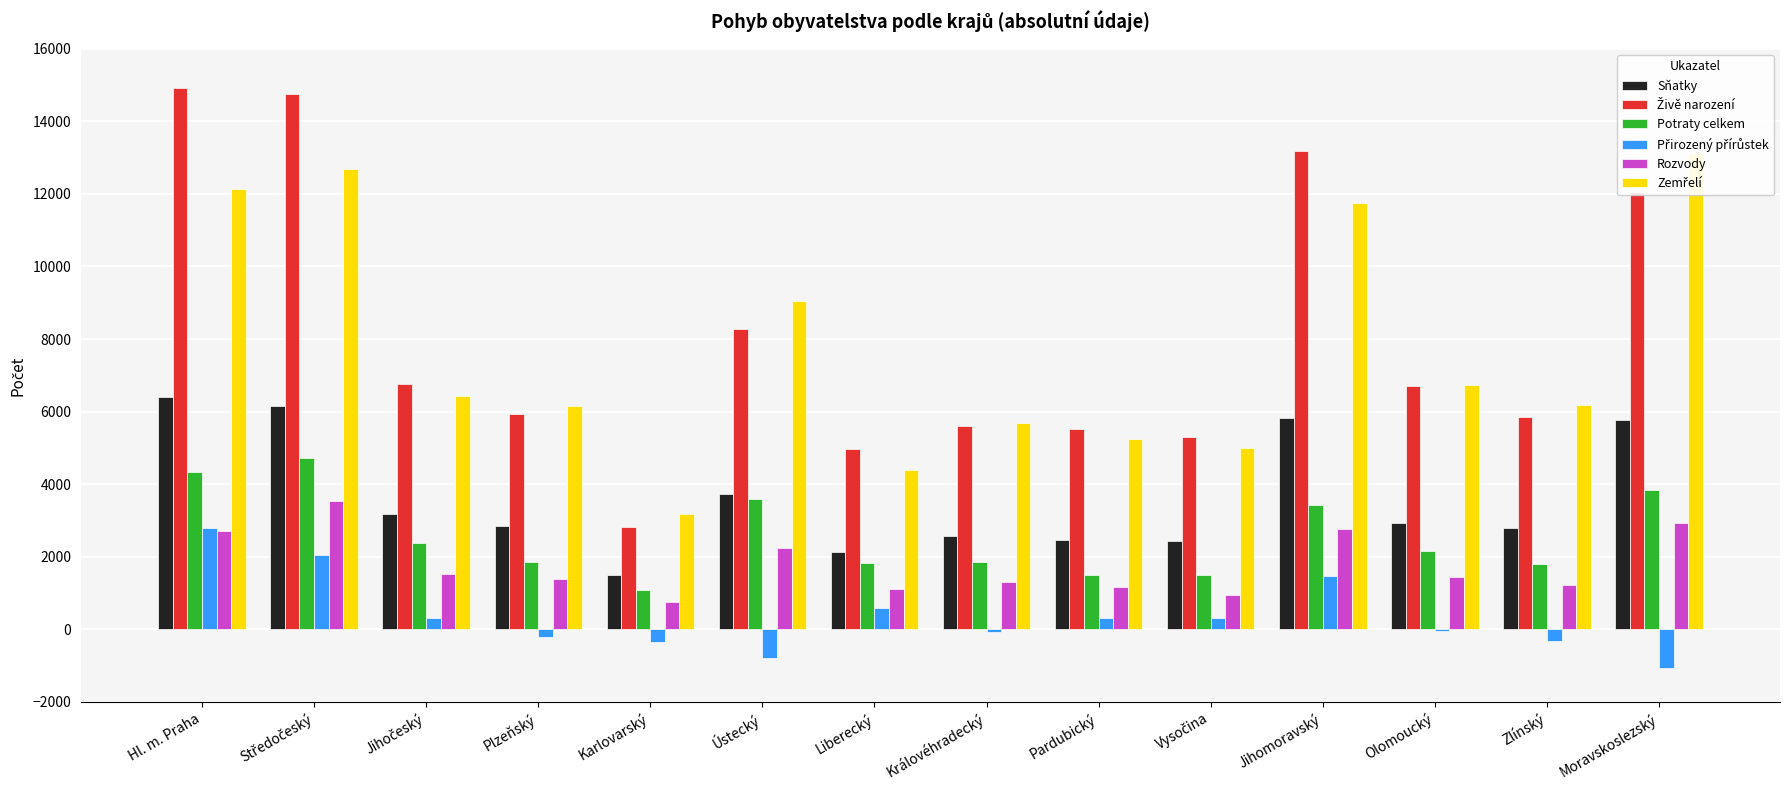

The Zemřelí series shows 3054 at Ústecký. True or false?

False